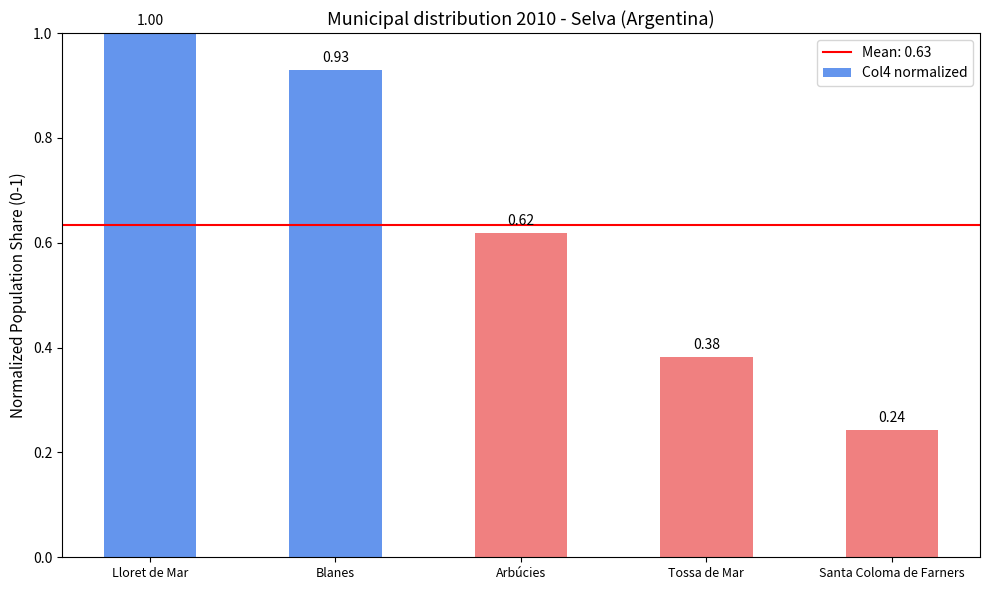

Which has a higher value, Blanes or Arbúcies?

Blanes